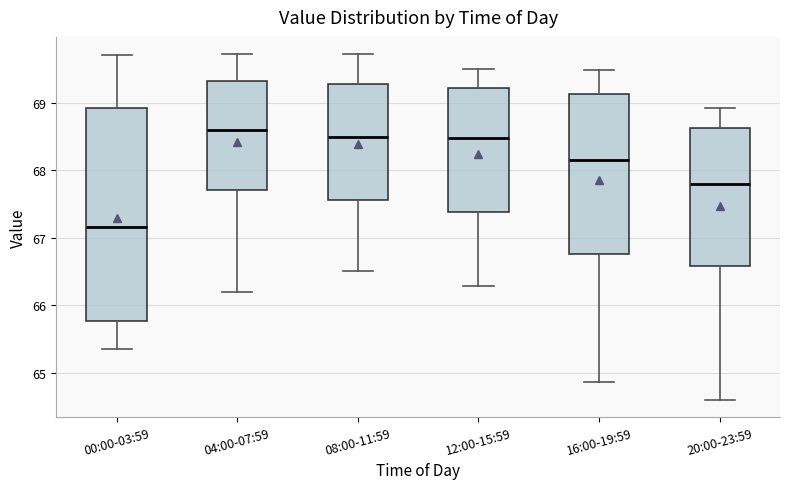

Which box's median line is the highest?

04:00-07:59